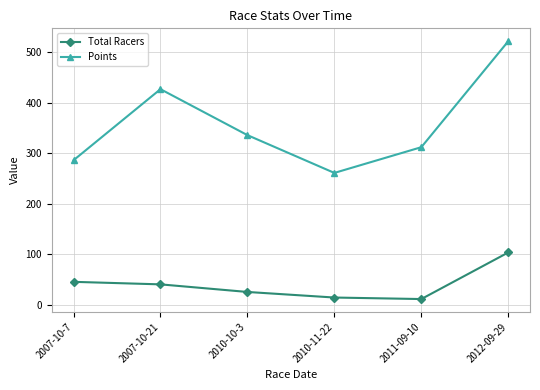

What is the difference between the highest and lowest values at 2010-10-3?

309.7